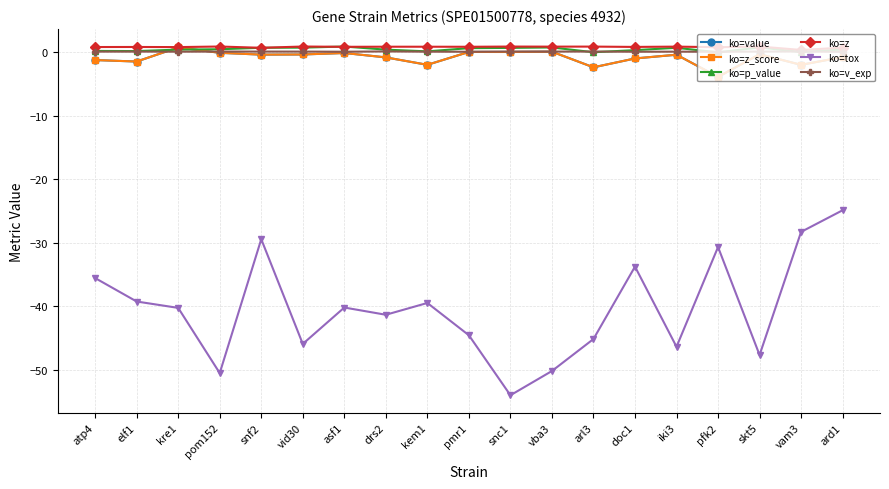

Rank the categories by ko=z_score value from highest to lowest.

kre1, vba3, pmr1, snc1, pom152, asf1, skt5, vid30, snf2, iki3, ard1, drs2, doc1, atp4, elf1, kem1, vam3, arl3, pfk2